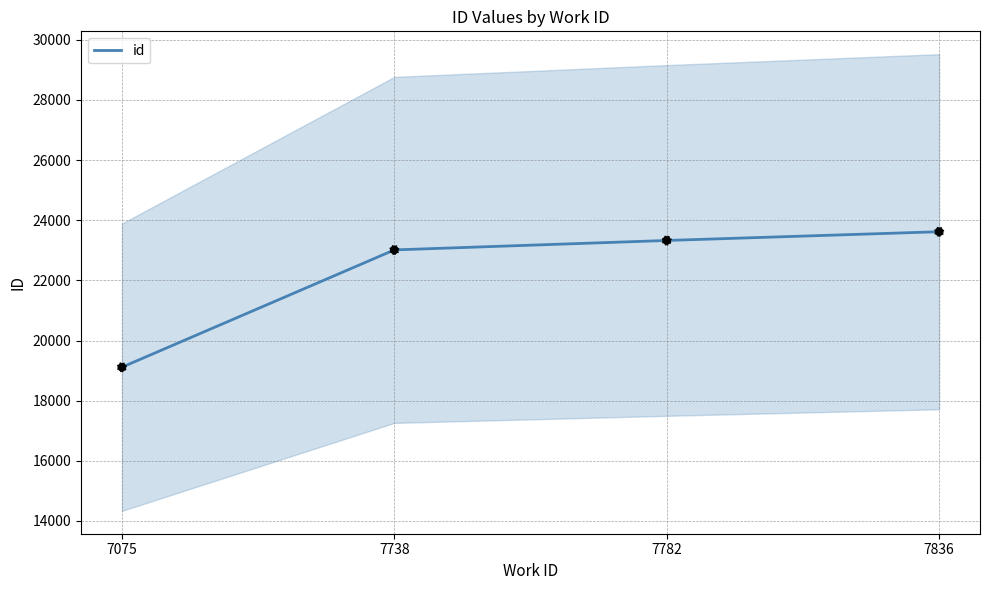

What is the ratio of the value at 7836 to the value at 7782?

1.0